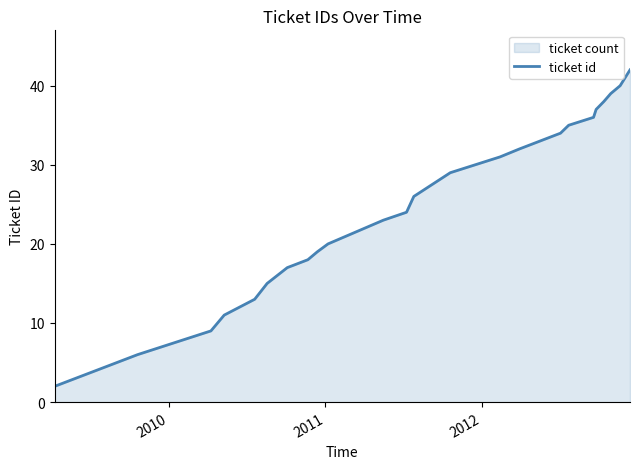

What is the maximum value shown in the chart?

42